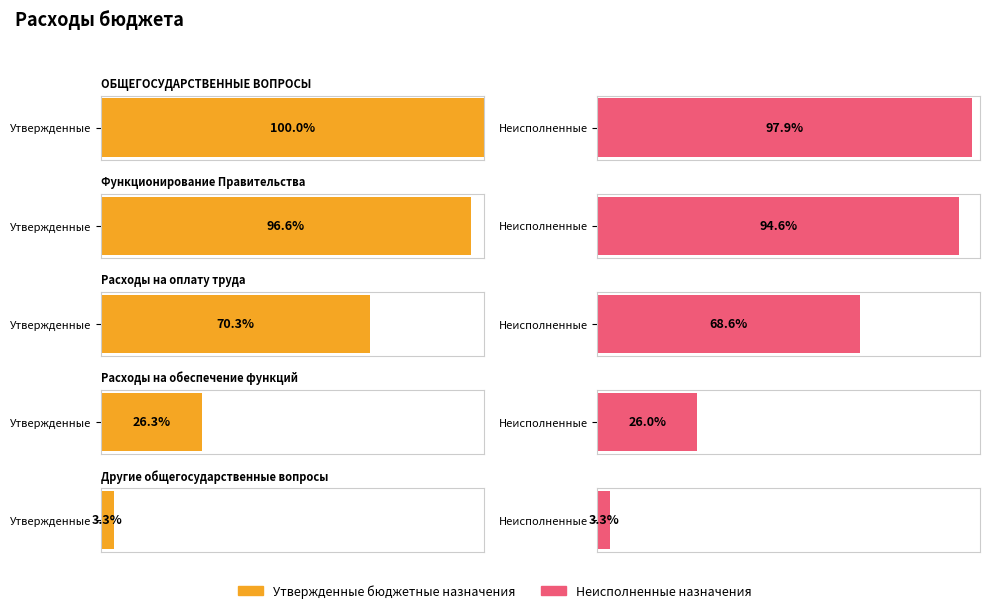

What is the highest value of the Утвержденные бюджетные назначения series?

4770500.0